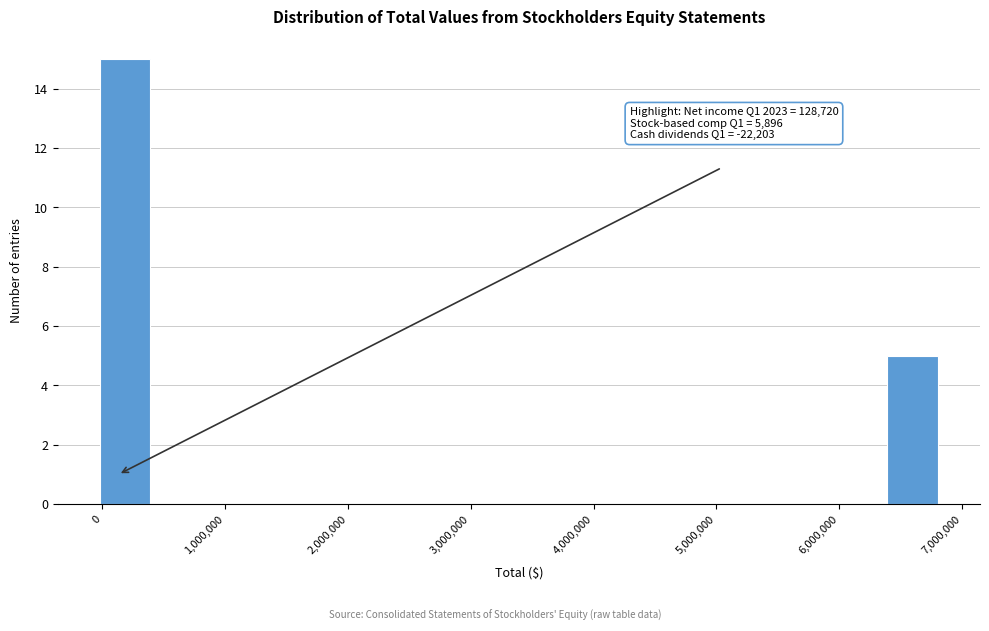

Which range on the x-axis has the tallest bar?

0 to 400000